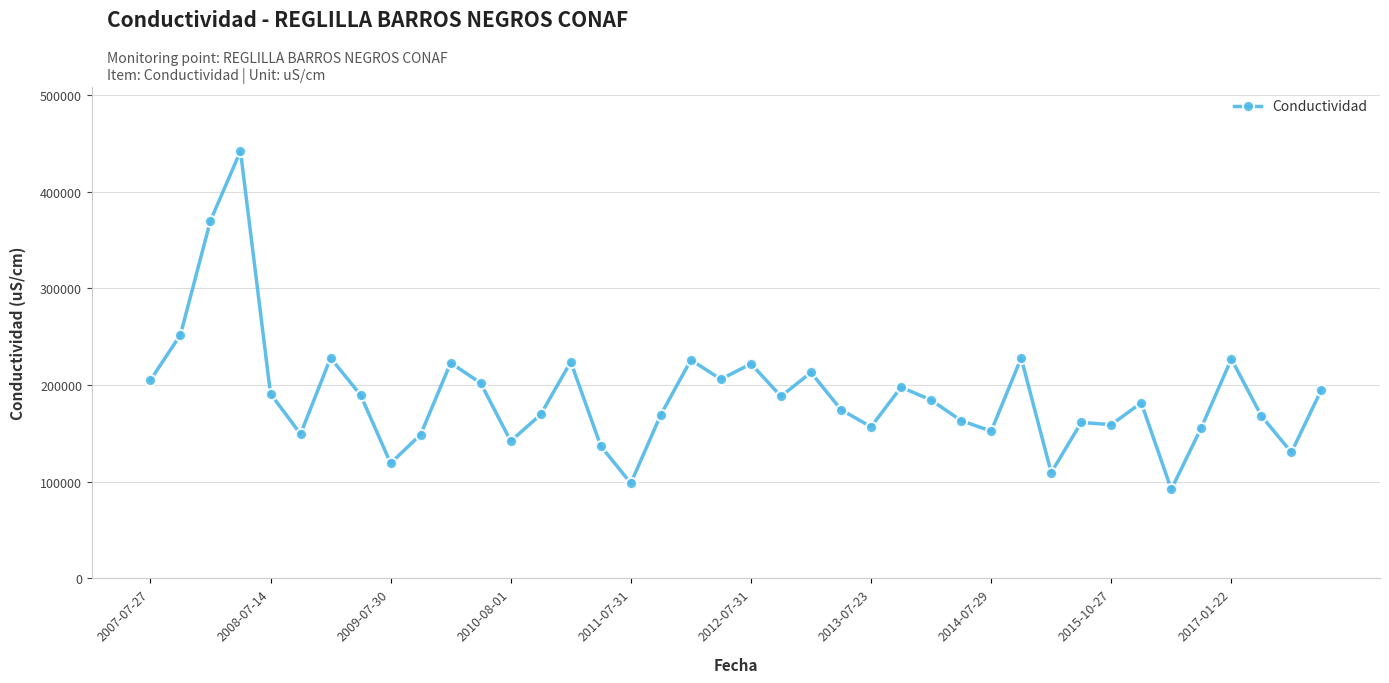

What is the minimum value shown in the chart?

92100